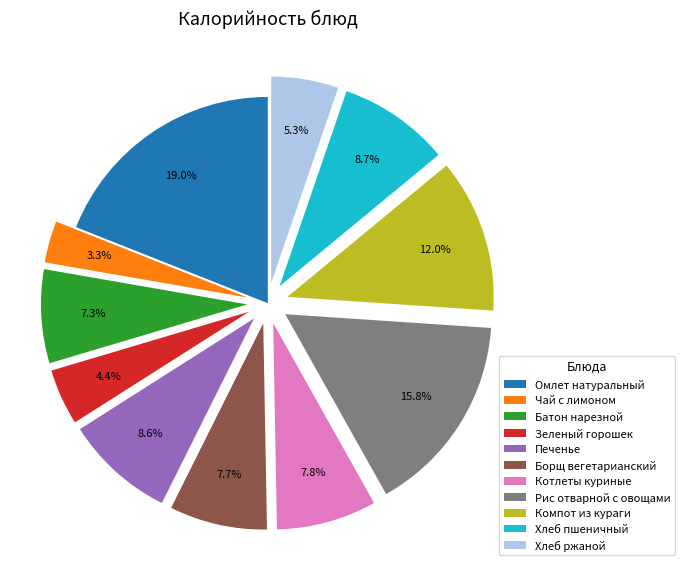

Count the number of slices in the pie.

11